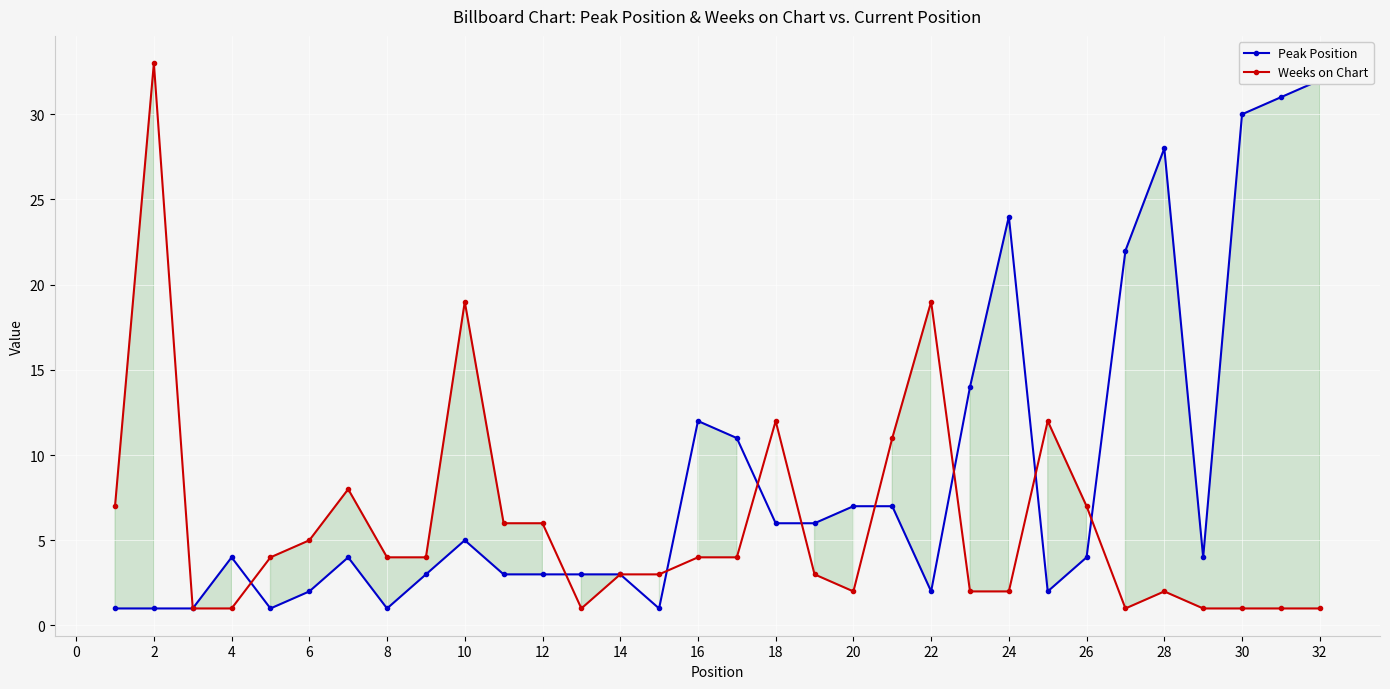

Where is the first local maximum for Weeks on Chart?

2